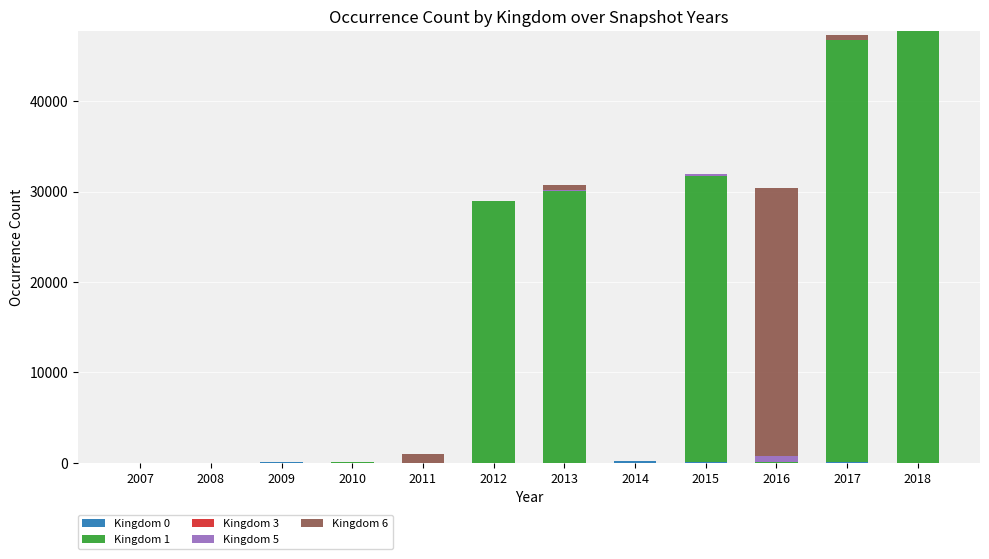

The Kingdom 1 series shows 22334 at 2017. True or false?

False